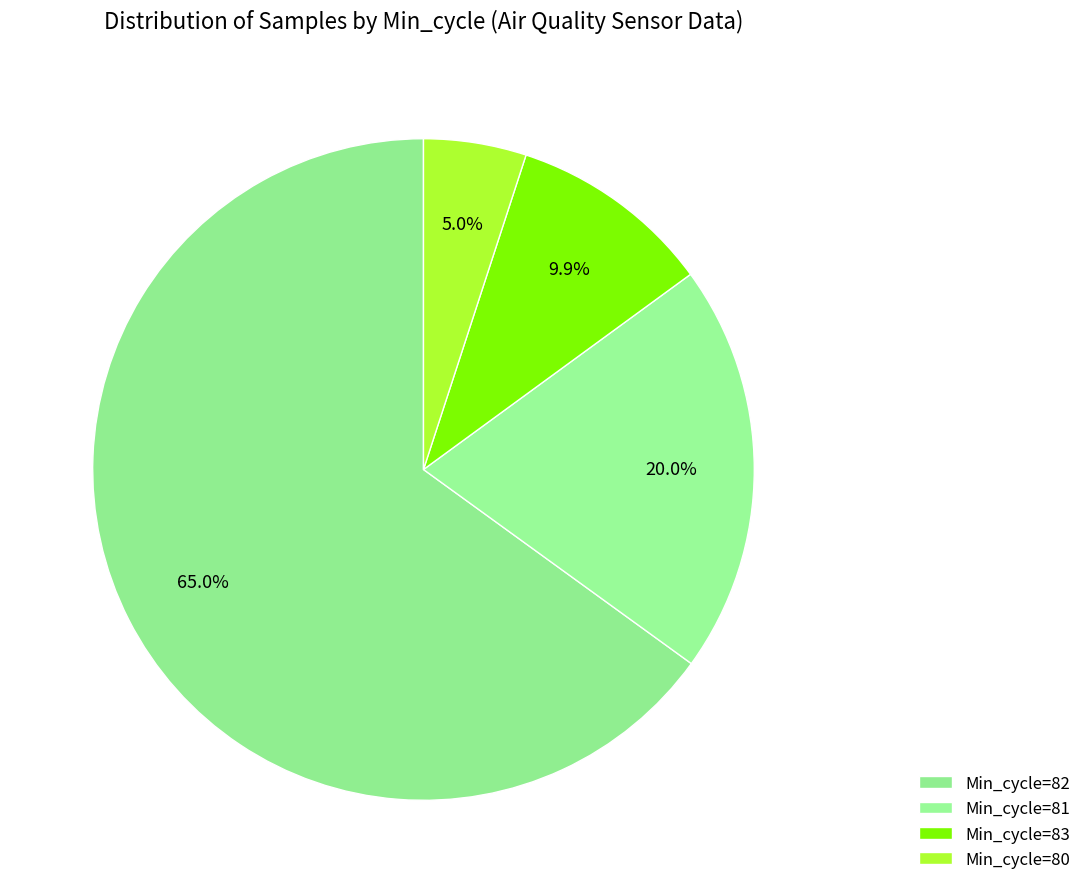

How many slices are in this pie chart?

4